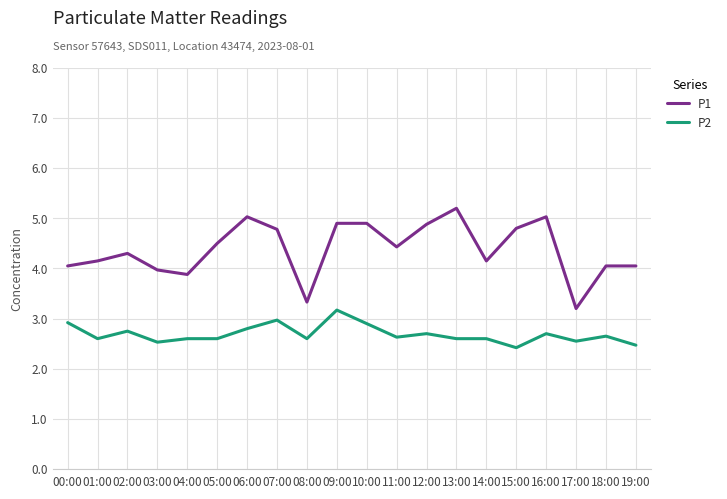

At how many categories does at least one series exceed 2?

20